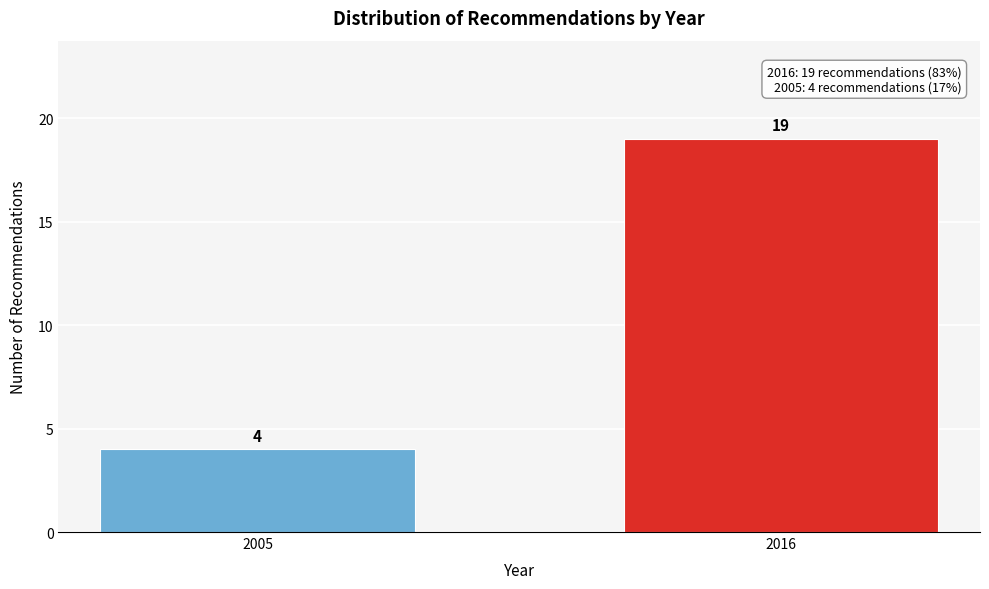

Reading left to right, extract all data points from this chart.

4	19